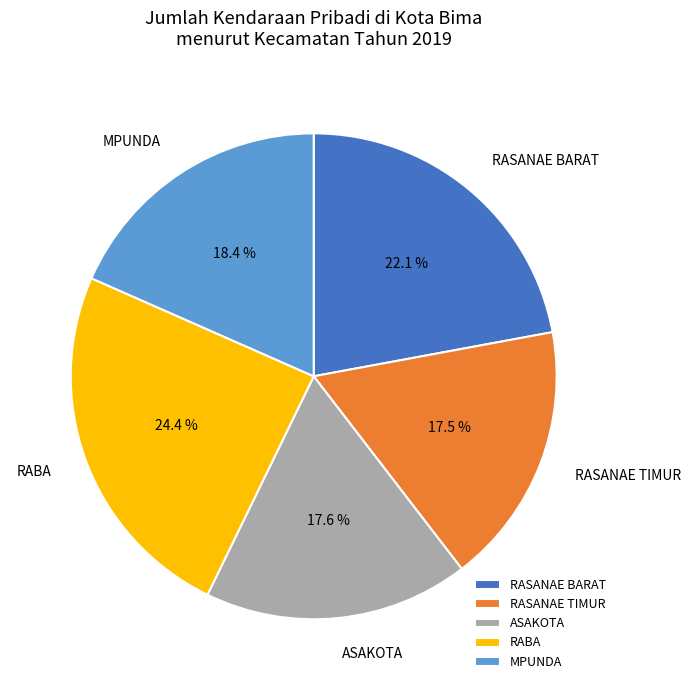

What is the largest slice in the pie chart?

RABA